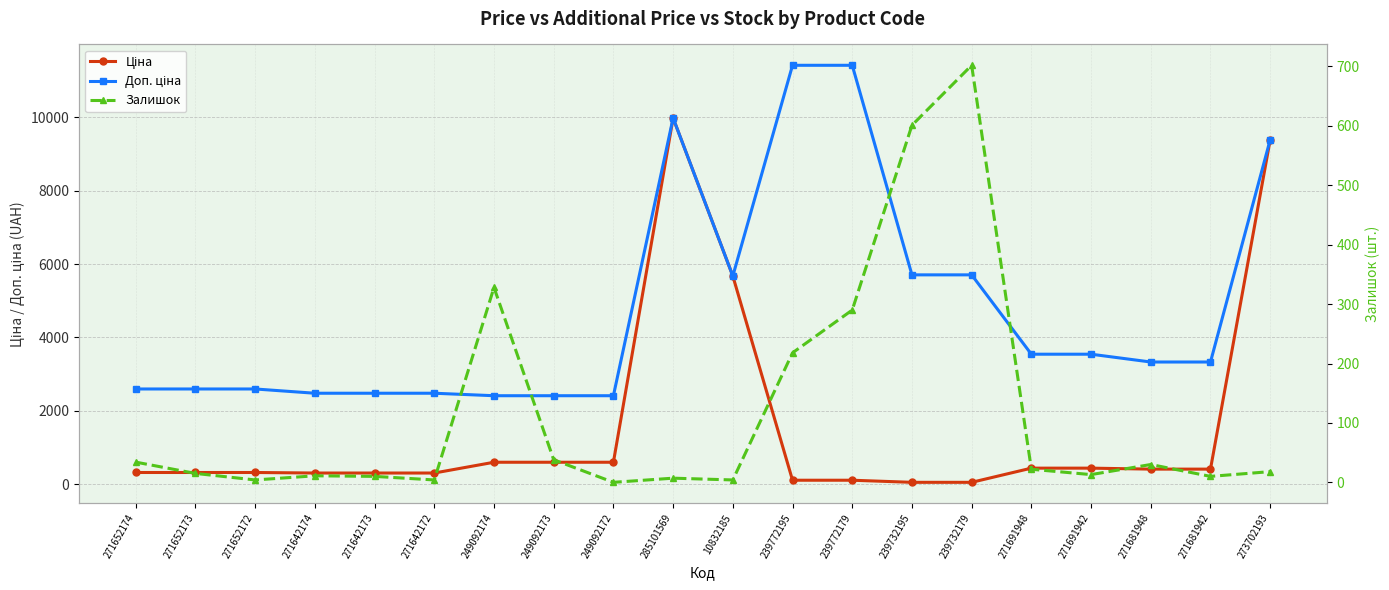

What is the difference between the highest and lowest values at 271642172?

2478.4